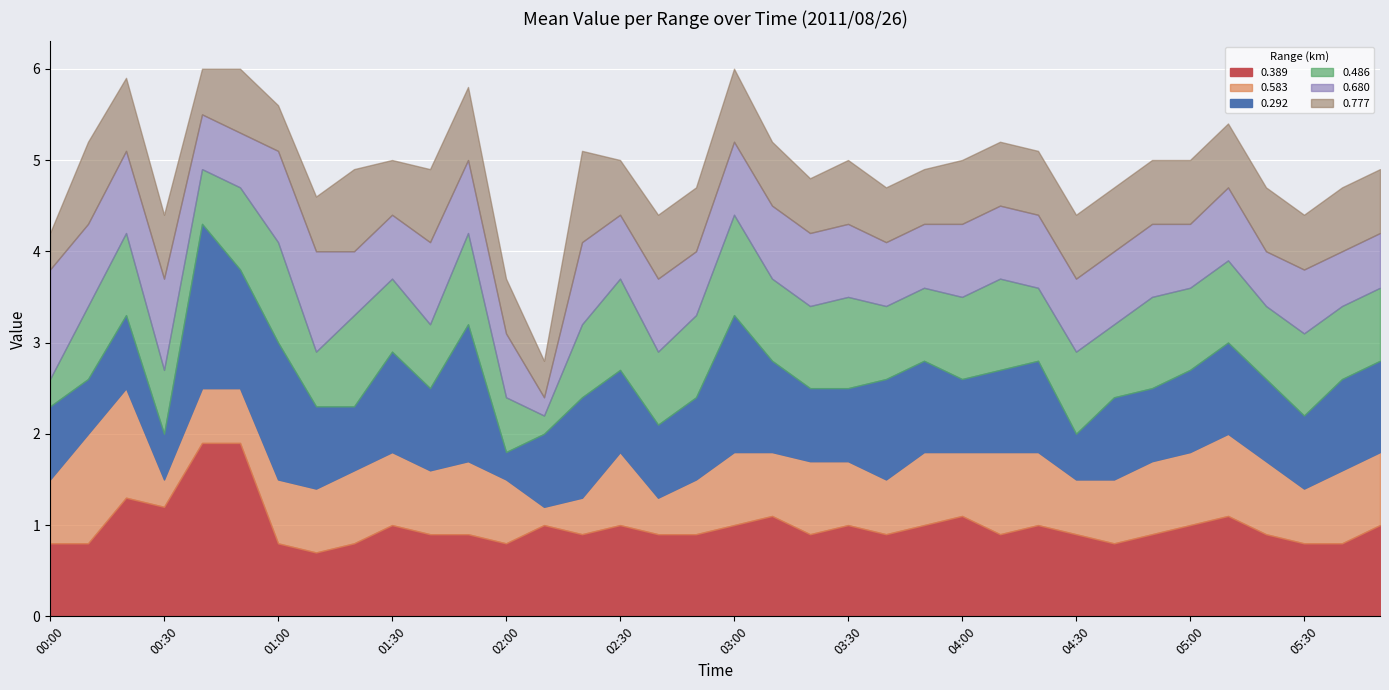

What is the spread (max minus min) of values at 00:00?

0.9